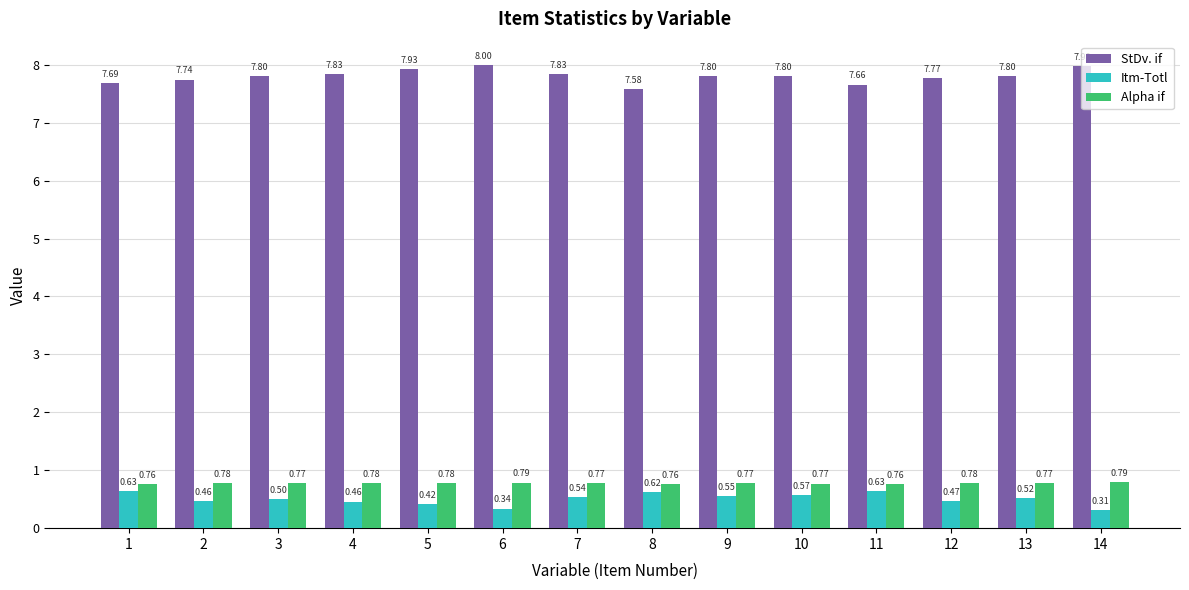

List the series in order of their peak value, lowest first.

Itm-Totl, Alpha if, StDv. if